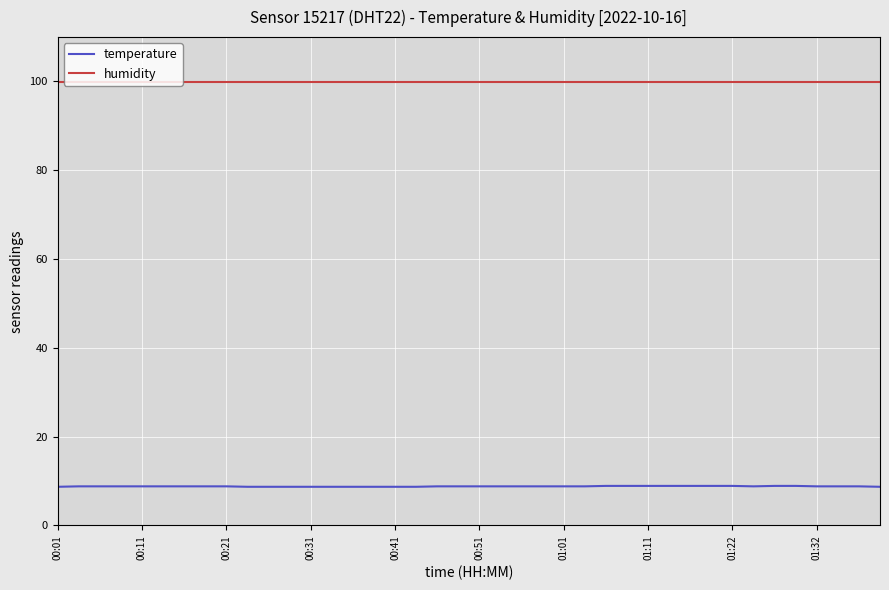

Count the number of data series in this chart.

2